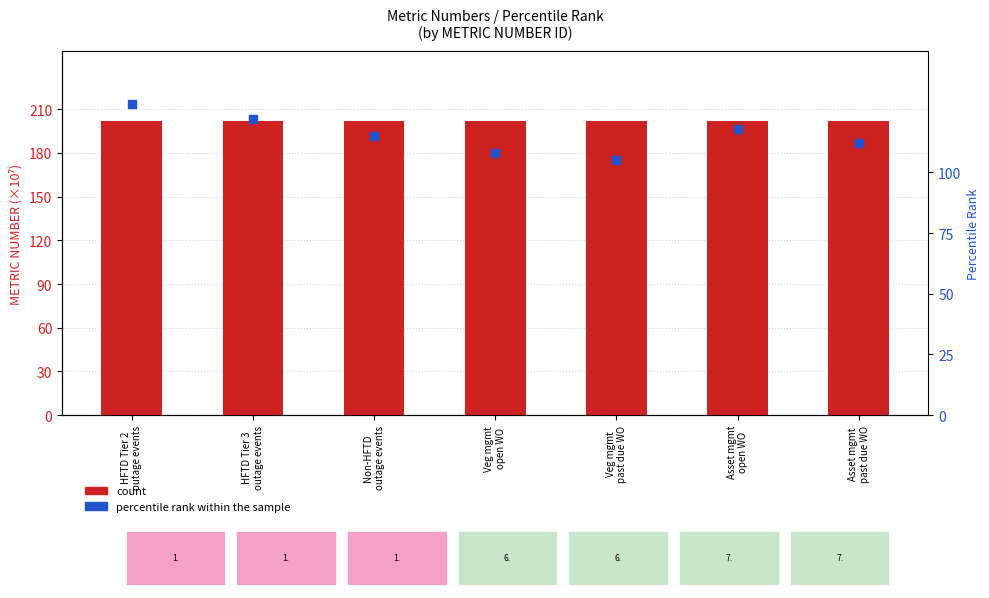

Which series contains the lowest Y value?

percentile rank within the sample